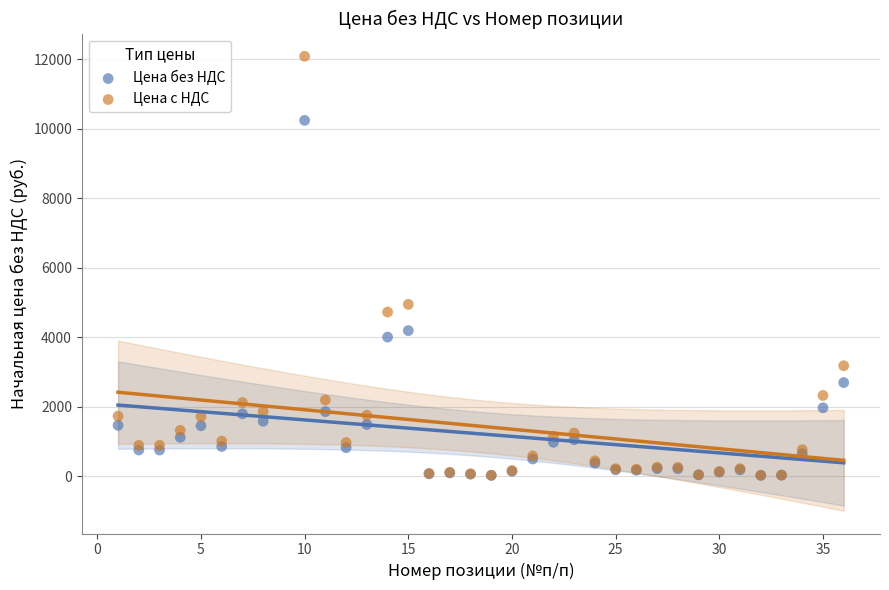

In the Цена без НДС series, what Y value is closest to 5132?

4191.1